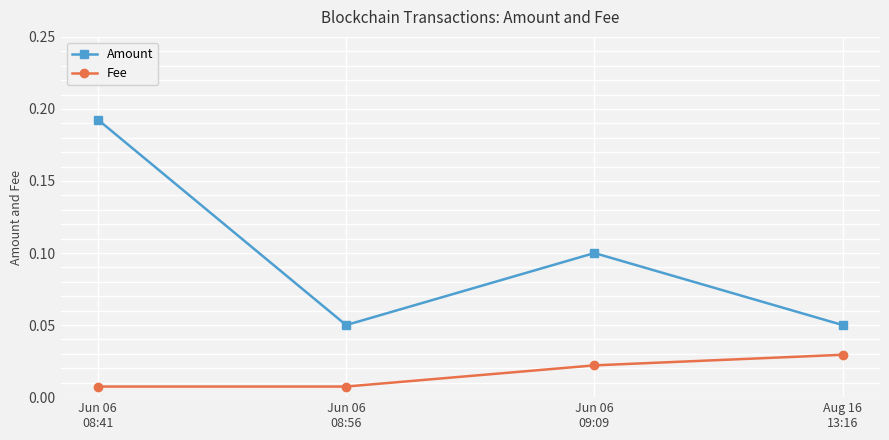

True or false: Amount and Fee intersect in this chart.

False